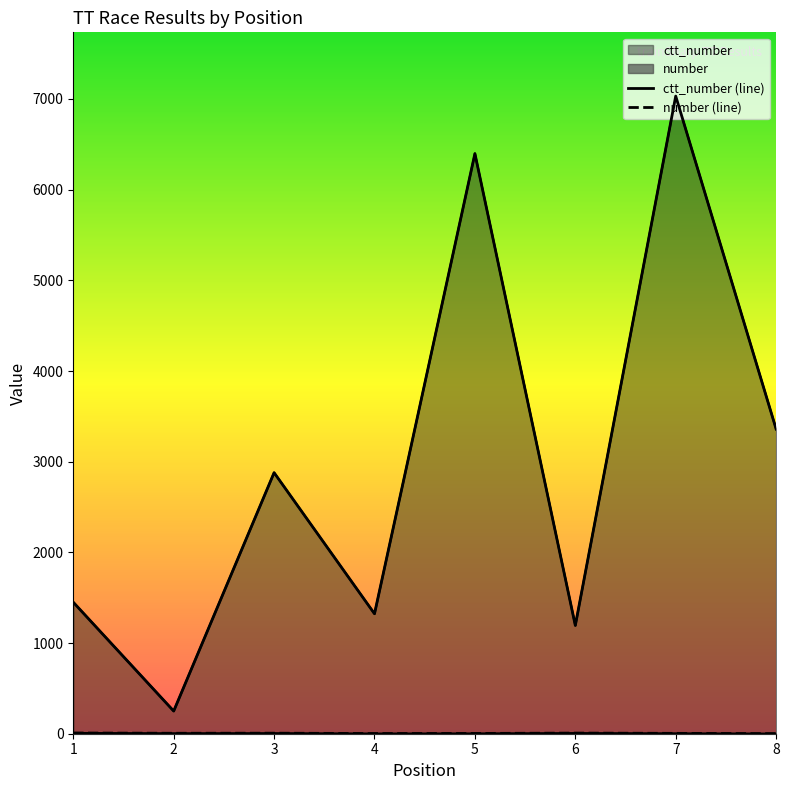

Is it true that number equals 10 at 3?

False